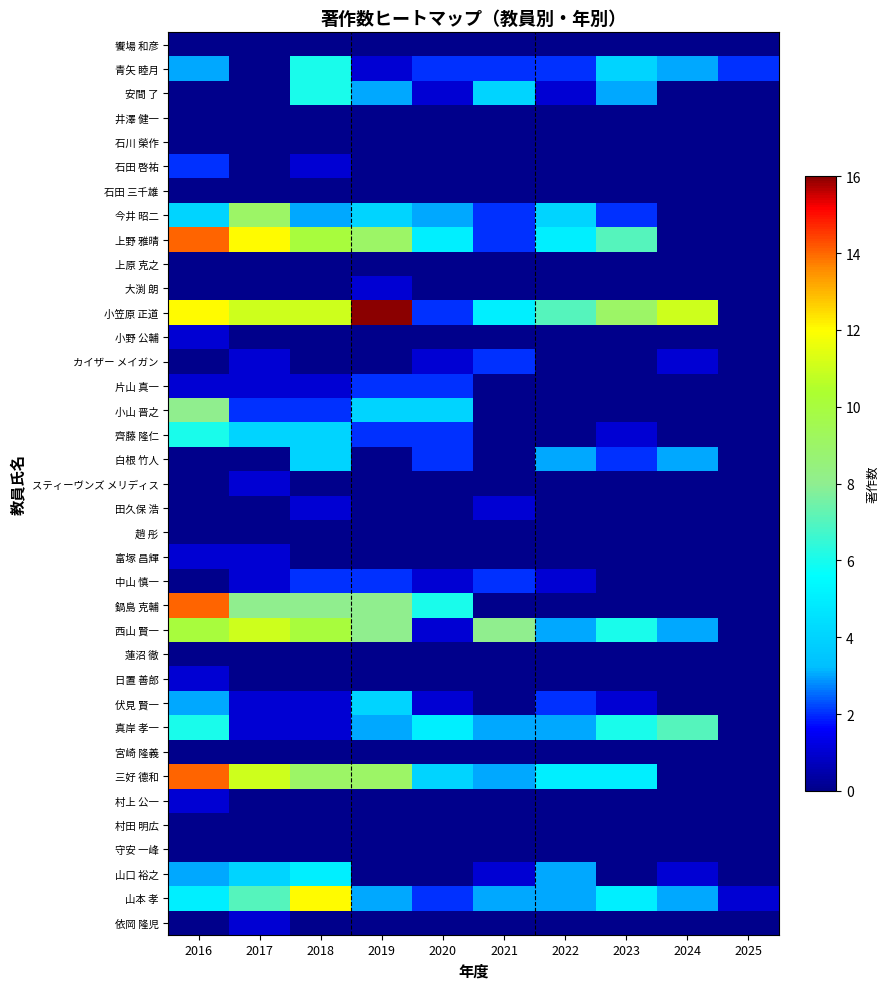

Reading left to right, transcribe all the data shown in this chart.

饗場 和彦: 2016=0	2017=0	2018=0	2019=0	2020=0	2021=0	2022=0	2023=0	2024=0	2025=0
青矢 睦月: 2016=3	2017=0	2018=6	2019=1	2020=2	2021=2	2022=2	2023=4	2024=3	2025=2
安間 了: 2016=0	2017=0	2018=6	2019=3	2020=1	2021=4	2022=1	2023=3	2024=0	2025=0
井澤 健一: 2016=0	2017=0	2018=0	2019=0	2020=0	2021=0	2022=0	2023=0	2024=0	2025=0
石川 榮作: 2016=0	2017=0	2018=0	2019=0	2020=0	2021=0	2022=0	2023=0	2024=0	2025=0
石田 啓祐: 2016=2	2017=0	2018=1	2019=0	2020=0	2021=0	2022=0	2023=0	2024=0	2025=0
石田 三千雄: 2016=0	2017=0	2018=0	2019=0	2020=0	2021=0	2022=0	2023=0	2024=0	2025=0
今井 昭二: 2016=4	2017=9	2018=3	2019=4	2020=3	2021=2	2022=4	2023=2	2024=0	2025=0
上野 雅晴: 2016=14	2017=12	2018=10	2019=9	2020=5	2021=2	2022=5	2023=7	2024=0	2025=0
上原 克之: 2016=0	2017=0	2018=0	2019=0	2020=0	2021=0	2022=0	2023=0	2024=0	2025=0
大渕 朗: 2016=0	2017=0	2018=0	2019=1	2020=0	2021=0	2022=0	2023=0	2024=0	2025=0
小笠原 正道: 2016=12	2017=11	2018=11	2019=16	2020=2	2021=5	2022=7	2023=9	2024=11	2025=0
小野 公輔: 2016=1	2017=0	2018=0	2019=0	2020=0	2021=0	2022=0	2023=0	2024=0	2025=0
カイザー メイガン: 2016=0	2017=1	2018=0	2019=0	2020=1	2021=2	2022=0	2023=0	2024=1	2025=0
片山 真一: 2016=1	2017=1	2018=1	2019=2	2020=2	2021=0	2022=0	2023=0	2024=0	2025=0
小山 晋之: 2016=8	2017=2	2018=2	2019=4	2020=4	2021=0	2022=0	2023=0	2024=0	2025=0
齊藤 隆仁: 2016=6	2017=4	2018=4	2019=2	2020=2	2021=0	2022=0	2023=1	2024=0	2025=0
白根 竹人: 2016=0	2017=0	2018=4	2019=0	2020=2	2021=0	2022=3	2023=2	2024=3	2025=0
スティーヴンズ メリディス: 2016=0	2017=1	2018=0	2019=0	2020=0	2021=0	2022=0	2023=0	2024=0	2025=0
田久保 浩: 2016=0	2017=0	2018=1	2019=0	2020=0	2021=1	2022=0	2023=0	2024=0	2025=0
趙 彤: 2016=0	2017=0	2018=0	2019=0	2020=0	2021=0	2022=0	2023=0	2024=0	2025=0
富塚 昌輝: 2016=1	2017=1	2018=0	2019=0	2020=0	2021=0	2022=0	2023=0	2024=0	2025=0
中山 慎一: 2016=0	2017=1	2018=2	2019=2	2020=1	2021=2	2022=1	2023=0	2024=0	2025=0
鍋島 克輔: 2016=14	2017=8	2018=8	2019=8	2020=6	2021=0	2022=0	2023=0	2024=0	2025=0
西山 賢一: 2016=10	2017=11	2018=10	2019=8	2020=1	2021=8	2022=3	2023=6	2024=3	2025=0
蓮沼 徹: 2016=0	2017=0	2018=0	2019=0	2020=0	2021=0	2022=0	2023=0	2024=0	2025=0
日置 善郎: 2016=1	2017=0	2018=0	2019=0	2020=0	2021=0	2022=0	2023=0	2024=0	2025=0
伏見 賢一: 2016=3	2017=1	2018=1	2019=4	2020=1	2021=0	2022=2	2023=1	2024=0	2025=0
真岸 孝一: 2016=6	2017=1	2018=1	2019=3	2020=5	2021=3	2022=3	2023=6	2024=7	2025=0
宮崎 隆義: 2016=0	2017=0	2018=0	2019=0	2020=0	2021=0	2022=0	2023=0	2024=0	2025=0
三好 德和: 2016=14	2017=11	2018=9	2019=9	2020=4	2021=3	2022=5	2023=5	2024=0	2025=0
村上 公一: 2016=1	2017=0	2018=0	2019=0	2020=0	2021=0	2022=0	2023=0	2024=0	2025=0
村田 明広: 2016=0	2017=0	2018=0	2019=0	2020=0	2021=0	2022=0	2023=0	2024=0	2025=0
守安 一峰: 2016=0	2017=0	2018=0	2019=0	2020=0	2021=0	2022=0	2023=0	2024=0	2025=0
山口 裕之: 2016=3	2017=4	2018=5	2019=0	2020=0	2021=1	2022=3	2023=0	2024=1	2025=0
山本 孝: 2016=5	2017=7	2018=12	2019=3	2020=2	2021=3	2022=3	2023=5	2024=3	2025=1
依岡 隆児: 2016=0	2017=1	2018=0	2019=0	2020=0	2021=0	2022=0	2023=0	2024=0	2025=0